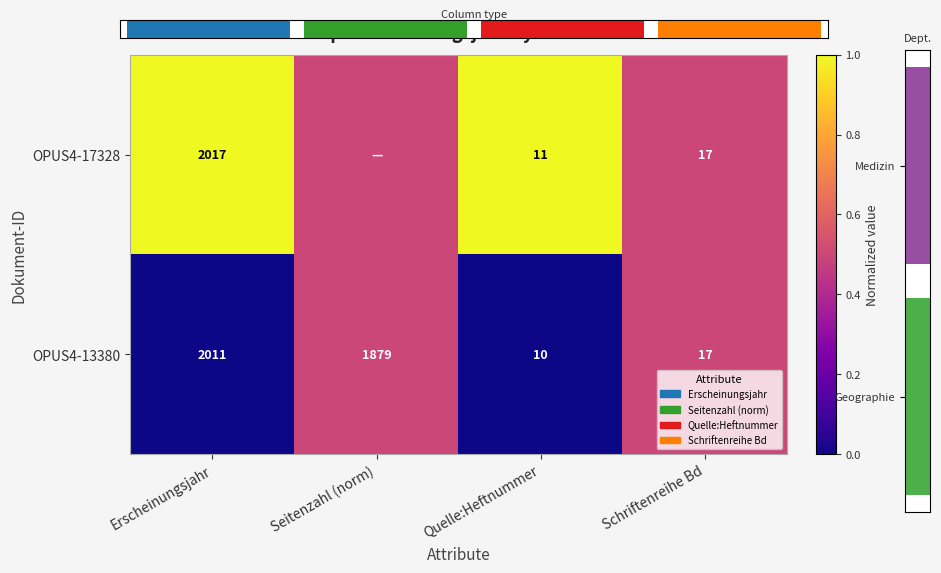

What is the difference between the OPUS4-17328 values at Schriftenreihe Bd and Quelle:Heftnummer?

6.0